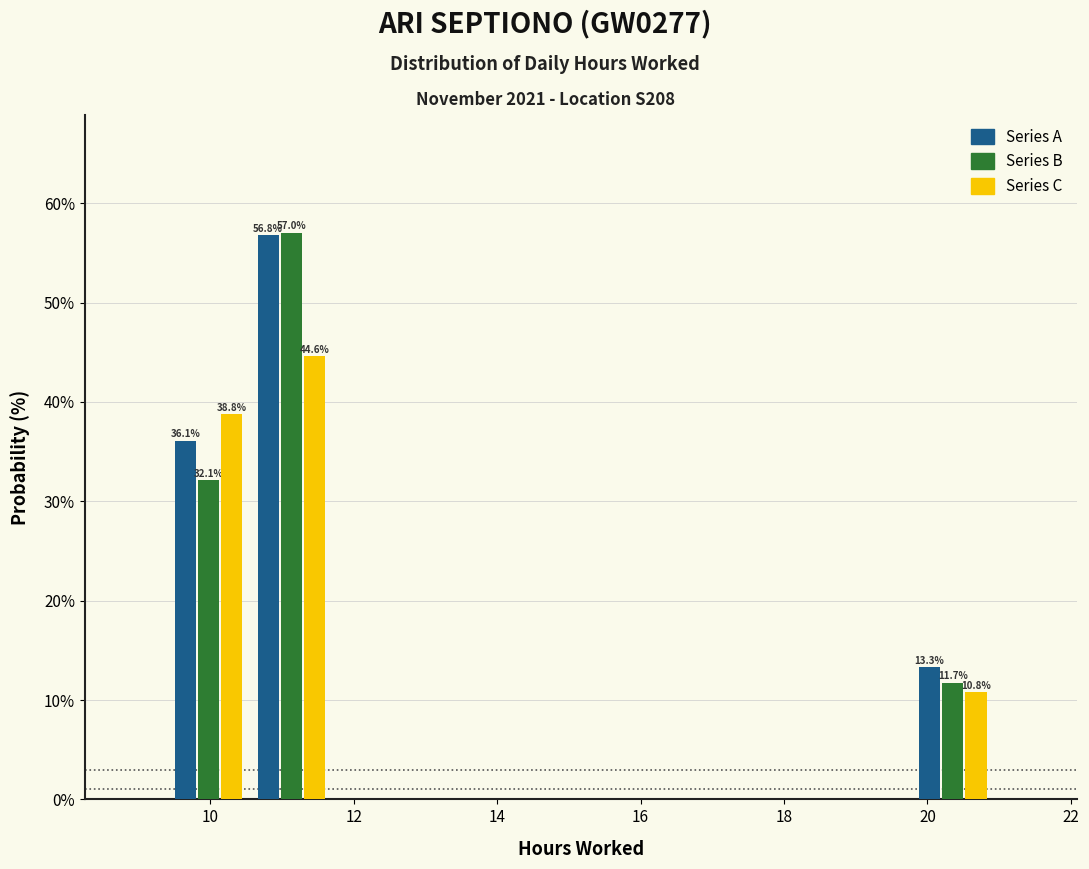

In the Series B series, which range on the x-axis has the tallest bar?

10.6 to 11.8